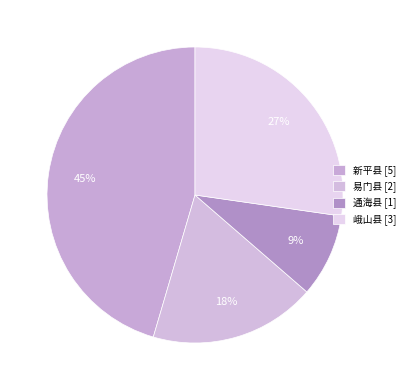

To the nearest percent, what is the combined percentage of 新平县 and 易门县?

64%